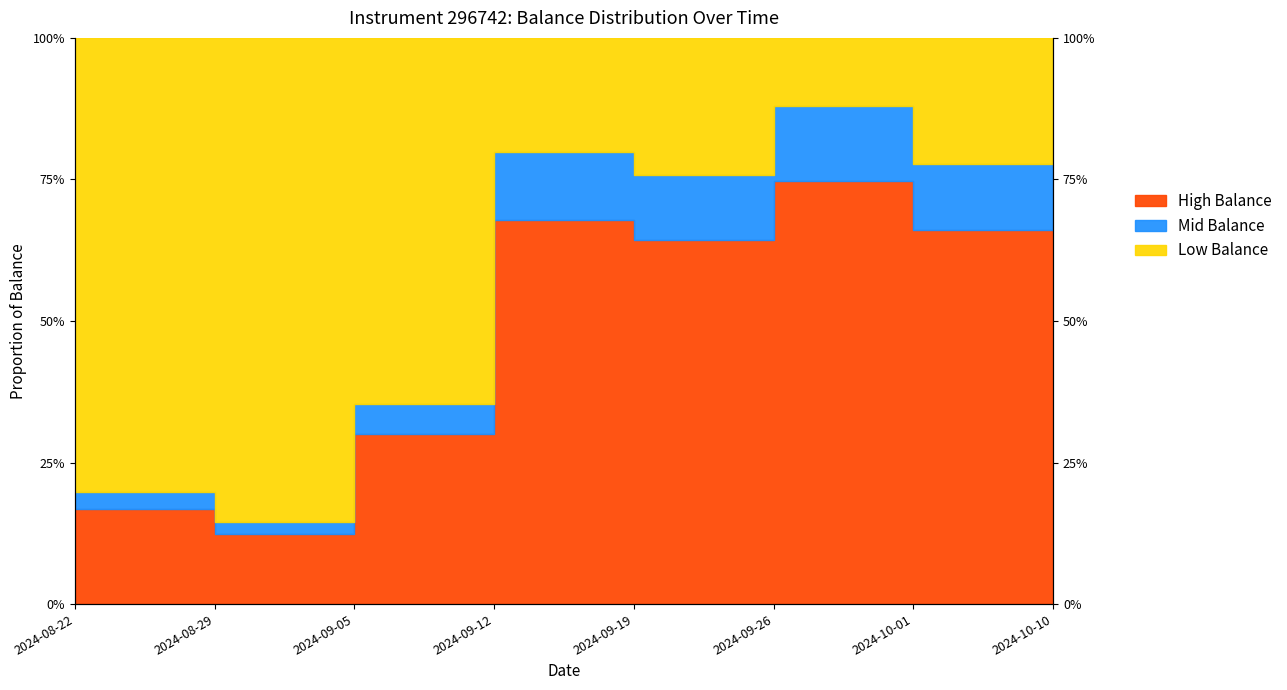

Rank the categories by value from highest to lowest.

2024-10-10, 2024-09-26, 2024-09-12, 2024-10-01, 2024-09-19, 2024-09-05, 2024-08-22, 2024-08-29